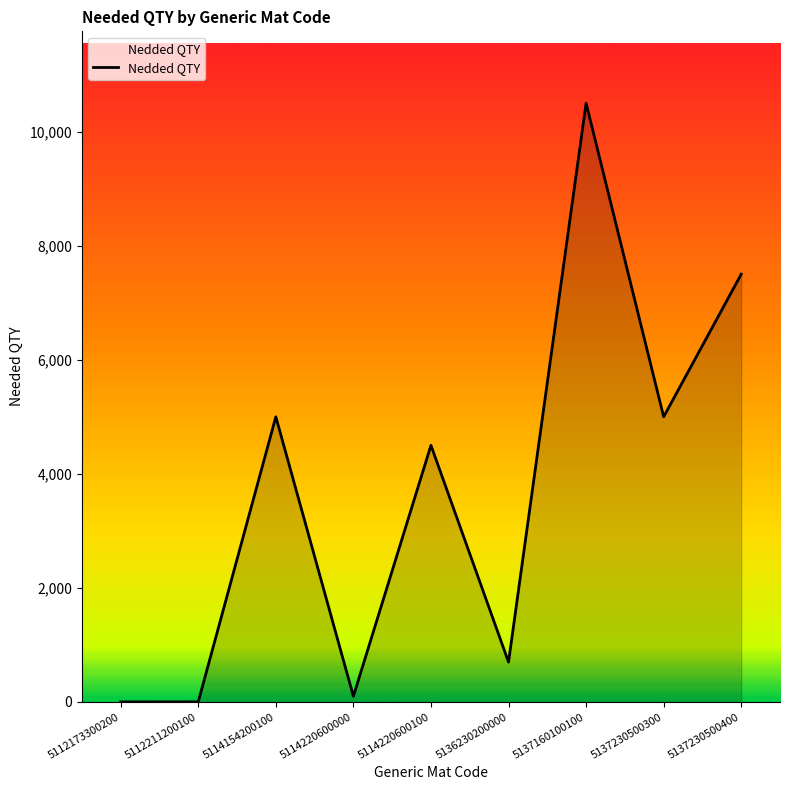

What is the maximum value shown in the chart?

10498